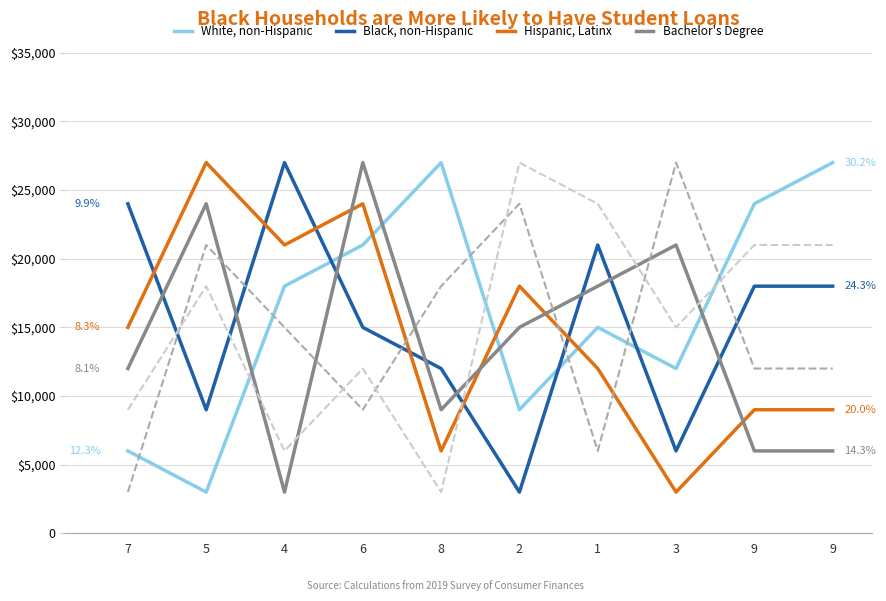

Does the chart display data point markers on the line(s)?

No